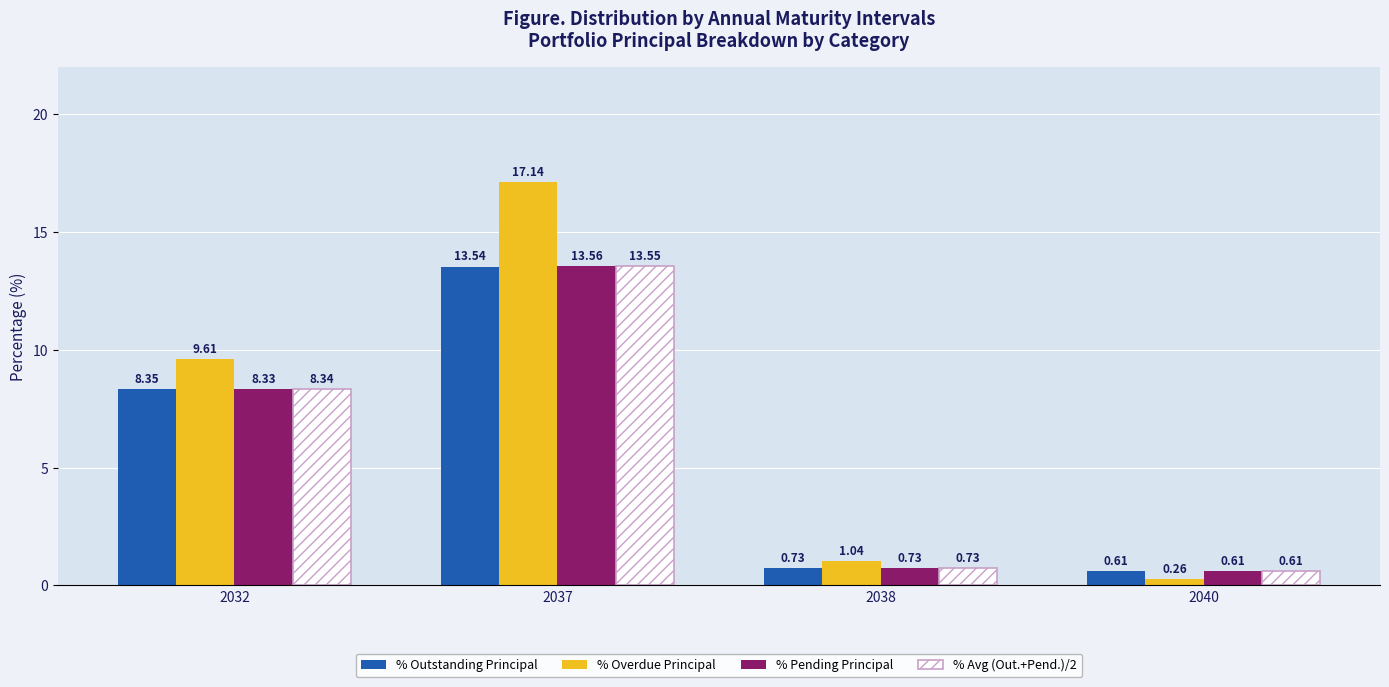

At which category is the sum across all series the highest?

2037